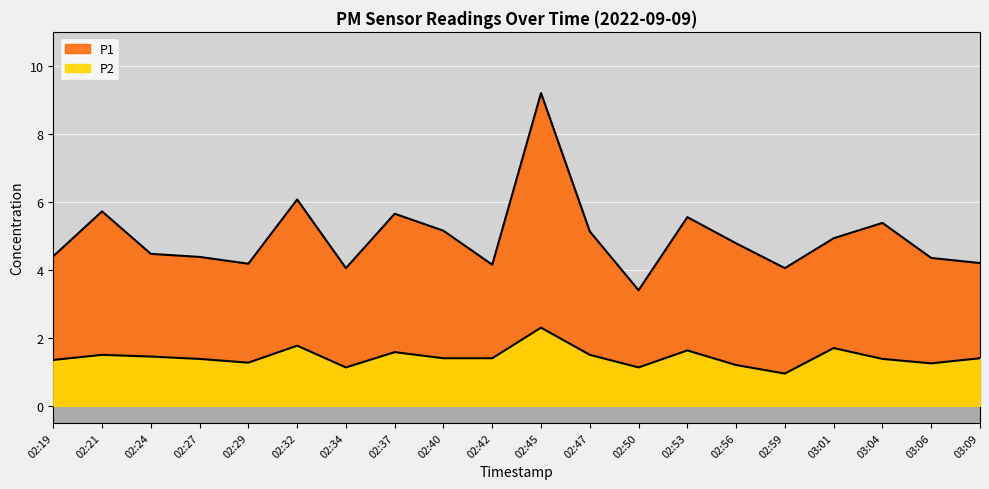

Reading right to left, extract all data points from this chart.

P1: 03:09=4.2	03:06=4.3	03:04=5.4	03:01=4.9	02:59=4.0	02:56=4.8	02:53=5.5	02:50=3.4	02:47=5.1	02:45=9.2	02:42=4.2	02:40=5.2	02:37=5.7	02:34=4.0	02:32=6.1	02:29=4.2	02:27=4.4	02:24=4.5	02:21=5.7	02:19=4.4
P2: 03:09=1.4	03:06=1.2	03:04=1.4	03:01=1.7	02:59=0.9	02:56=1.2	02:53=1.6	02:50=1.1	02:47=1.5	02:45=2.3	02:42=1.4	02:40=1.4	02:37=1.6	02:34=1.1	02:32=1.8	02:29=1.3	02:27=1.4	02:24=1.4	02:21=1.5	02:19=1.4